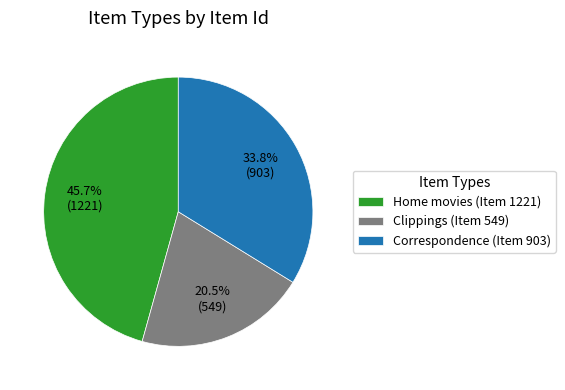

Which has a higher value, Correspondence (Item 903) or Clippings (Item 549)?

Correspondence (Item 903)